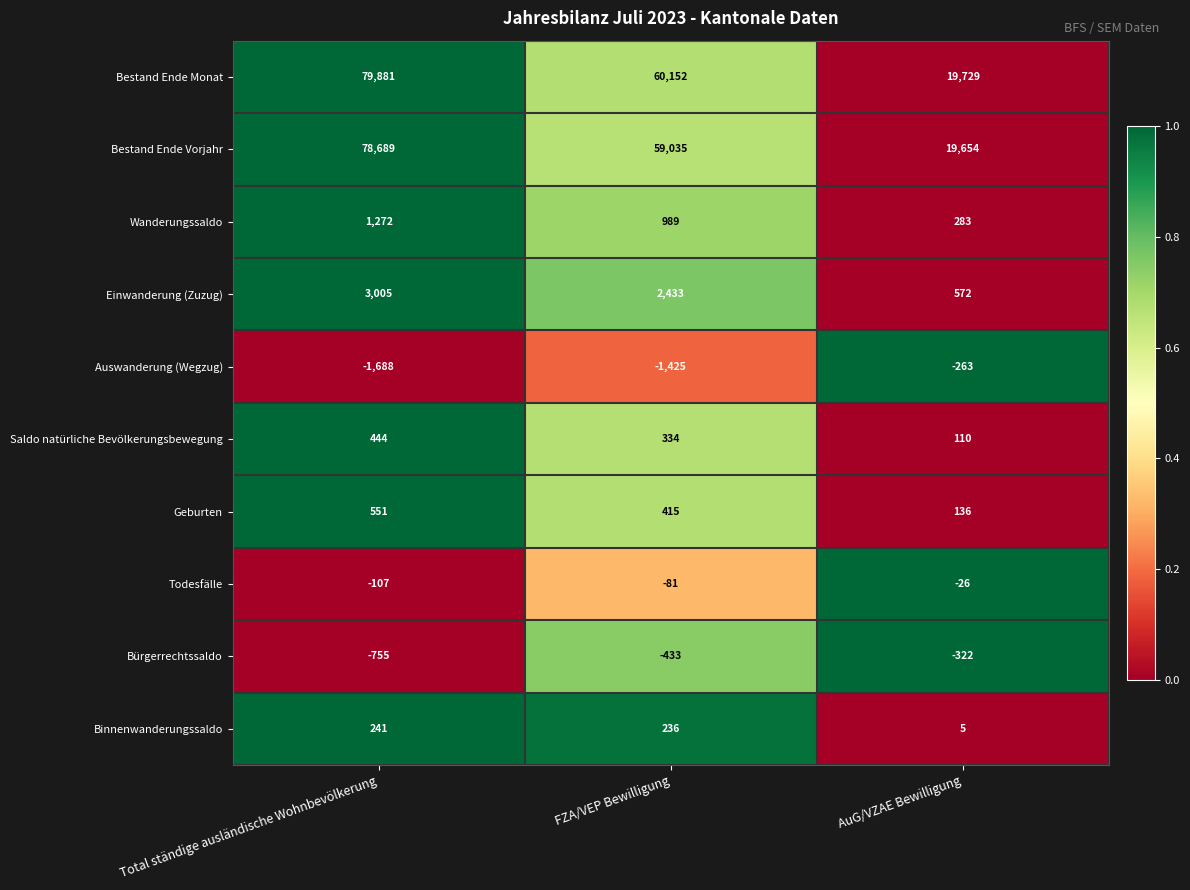

Is it true that Auswanderung (Wegzug) equals -263 at AuG/VZAE Bewilligung?

True